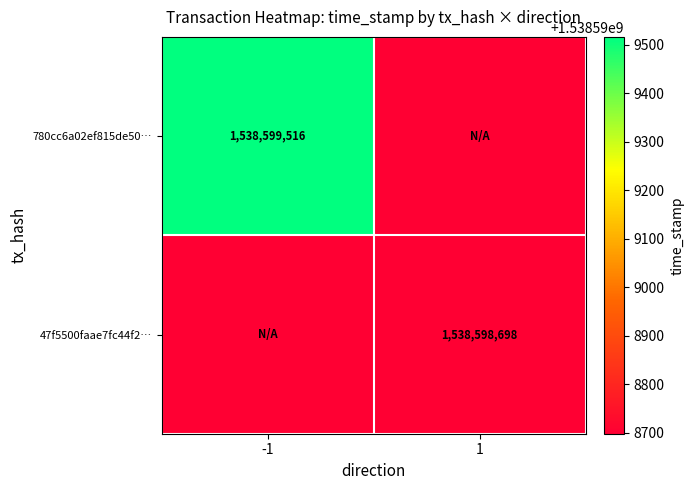

At which category does the chart reach its minimum across all series?

1